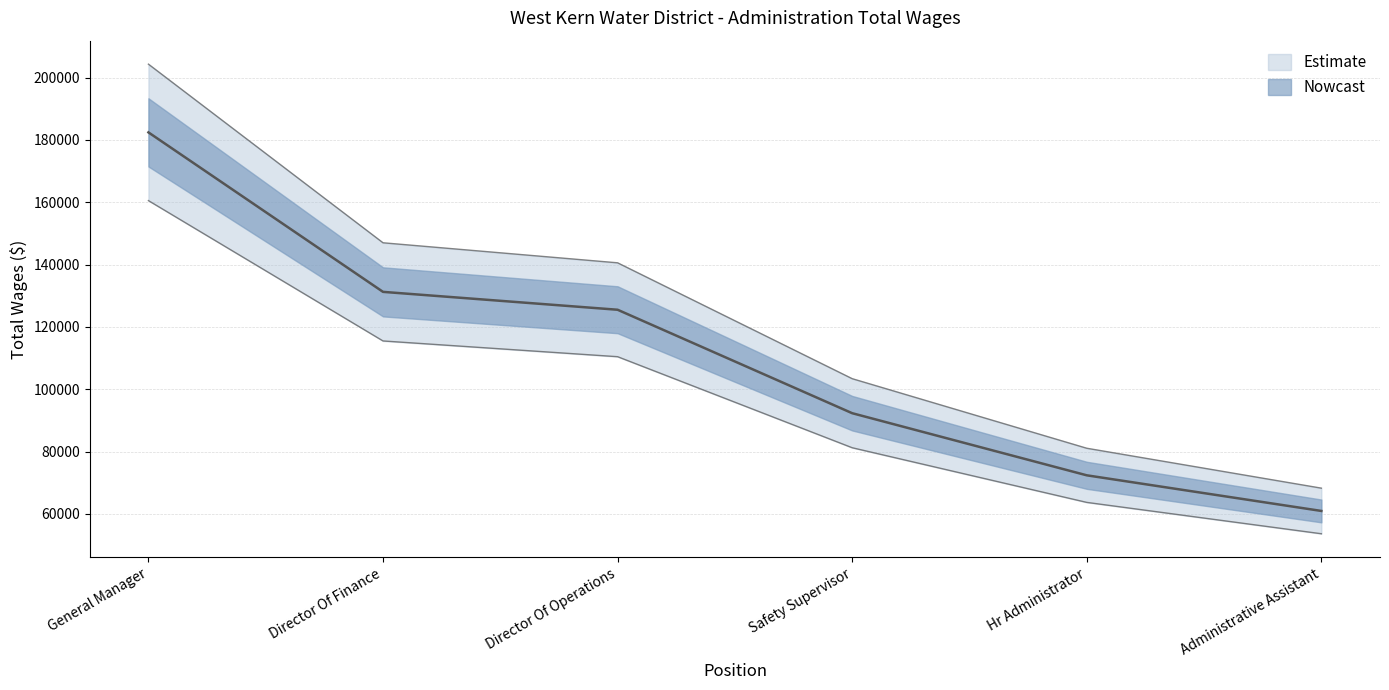

Reading left to right, what are all the values shown in this chart?

182413	131246	125508	92319	72390	60960